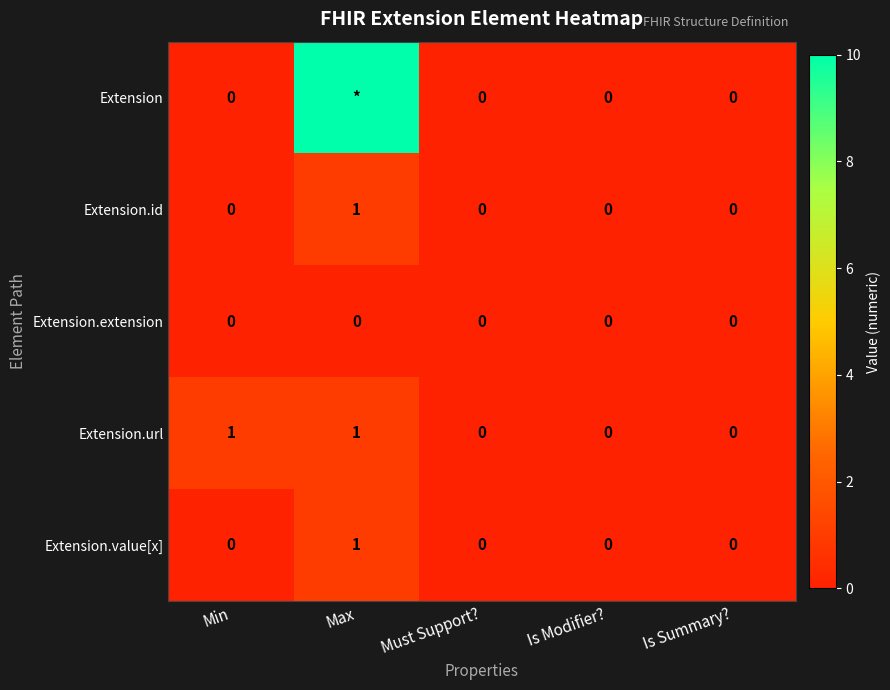

How many values in the Extension.id series exceed 0?

1